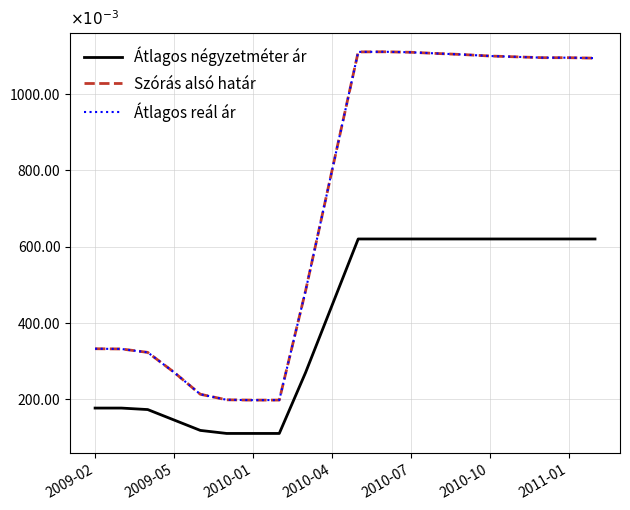

Reading left to right, what are all the values shown in this chart?

Átlagos négyzetméter ár: 0.2	0.2	0.2	0.1	0.1	0.1	0.1	0.1	0.3	0.4	0.6	0.6	0.6	0.6	0.6	0.6	0.6	0.6	0.6	0.6
Szórás alsó határ: 0.3	0.3	0.3	0.3	0.2	0.2	0.2	0.2	0.5	0.8	1.1	1.1	1.1	1.1	1.1	1.1	1.1	1.1	1.1	1.1
Átlagos reál ár: 0.3	0.3	0.3	0.3	0.2	0.2	0.2	0.2	0.5	0.8	1.1	1.1	1.1	1.1	1.1	1.1	1.1	1.1	1.1	1.1